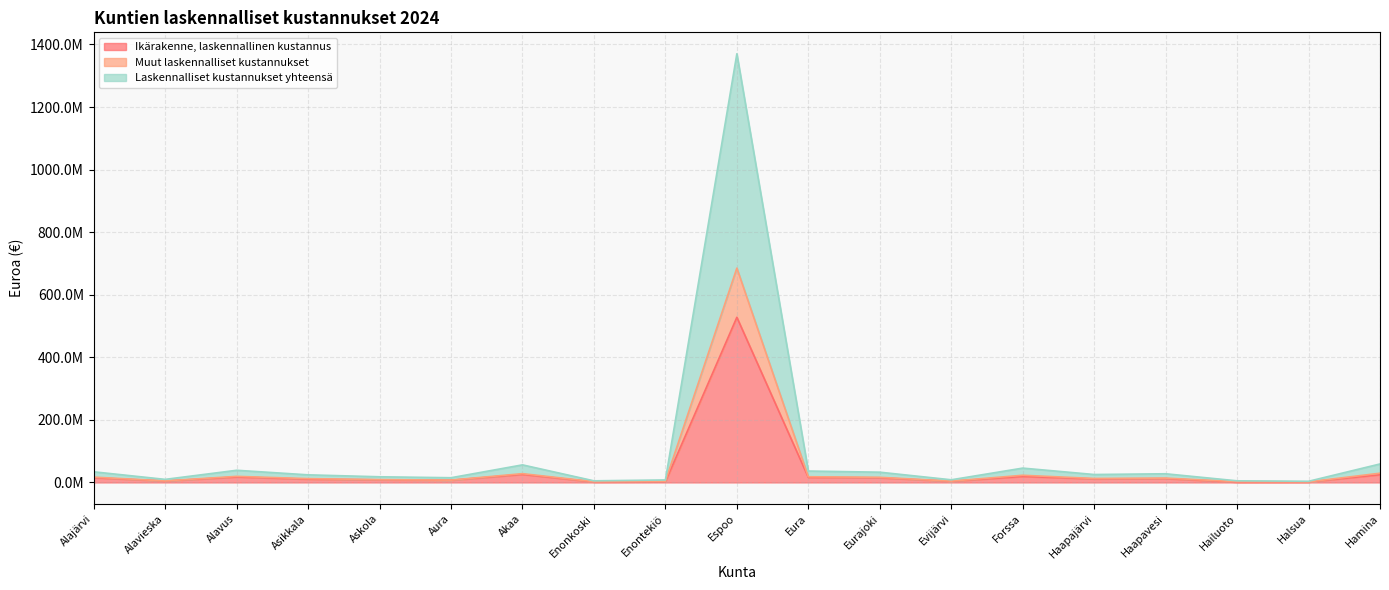

Which category has the highest value across all series?

Espoo